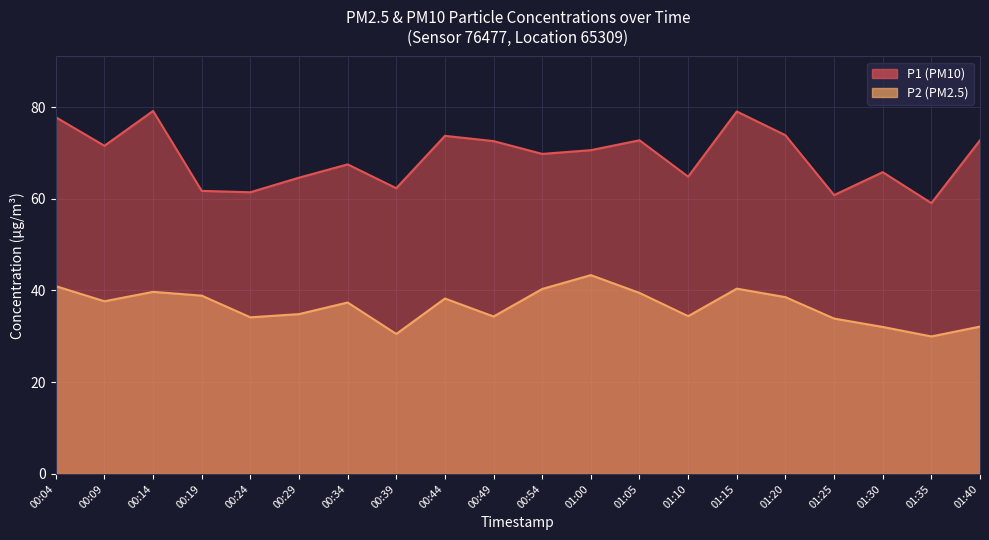

What position from the right is 00:49?

11